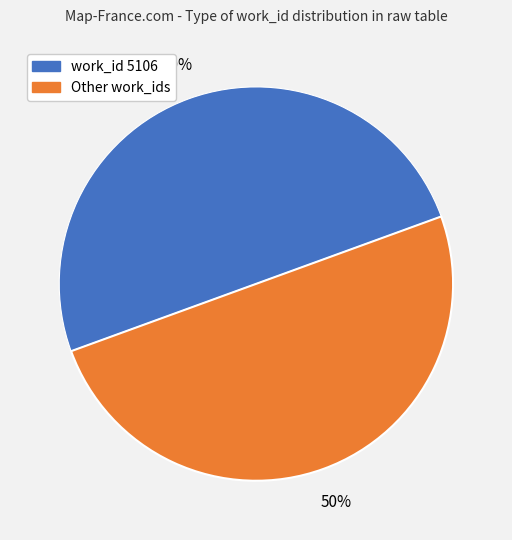

To the nearest percent, what is the average slice percentage?

50%